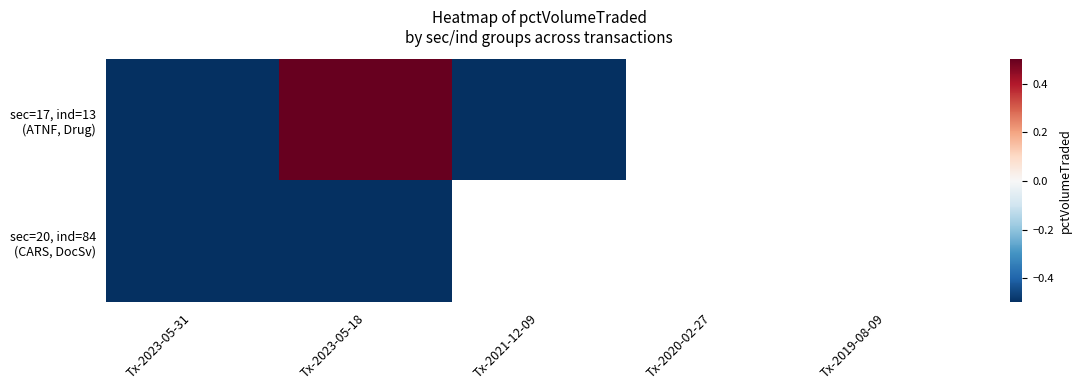

What is the minimum value for sec=20, ind=84 (CARS, DocSv)?

-0.5